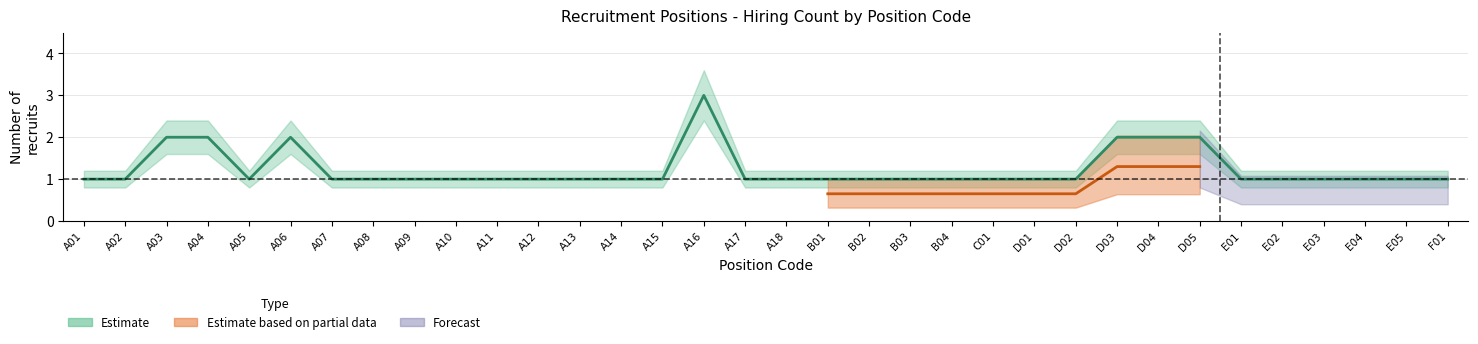

Is it true that Forecast equals 1.2 at E03?

True